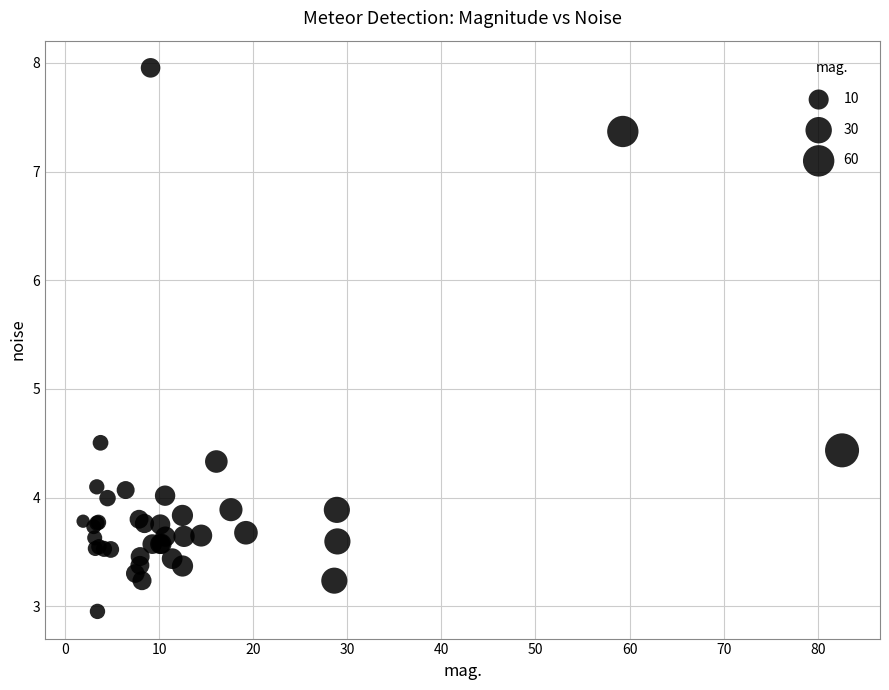

What Y value in the scatter plot is closest to 5?

4.5